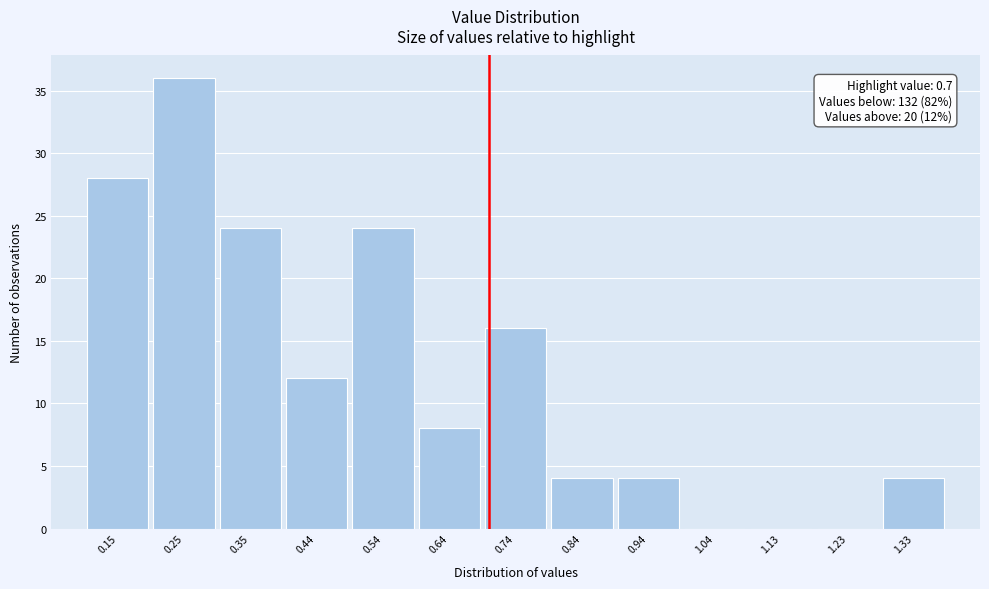

Over which range of the x-axis is the bar tallest?

0.20 to 0.30